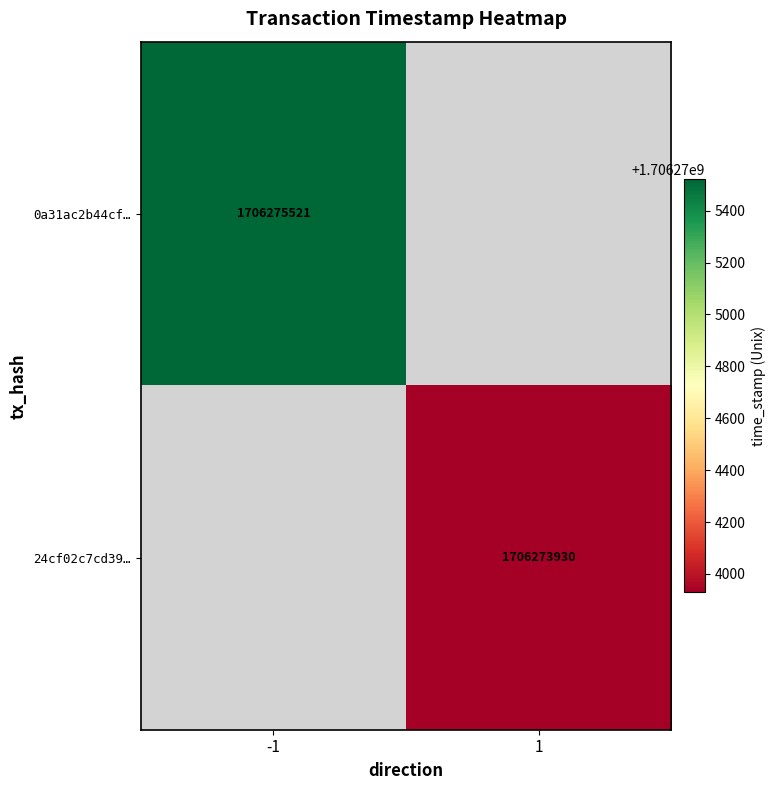

Which category has the highest value in the 24cf02c7cd396625acfa00cf27b15e3cbce4432 series?

1